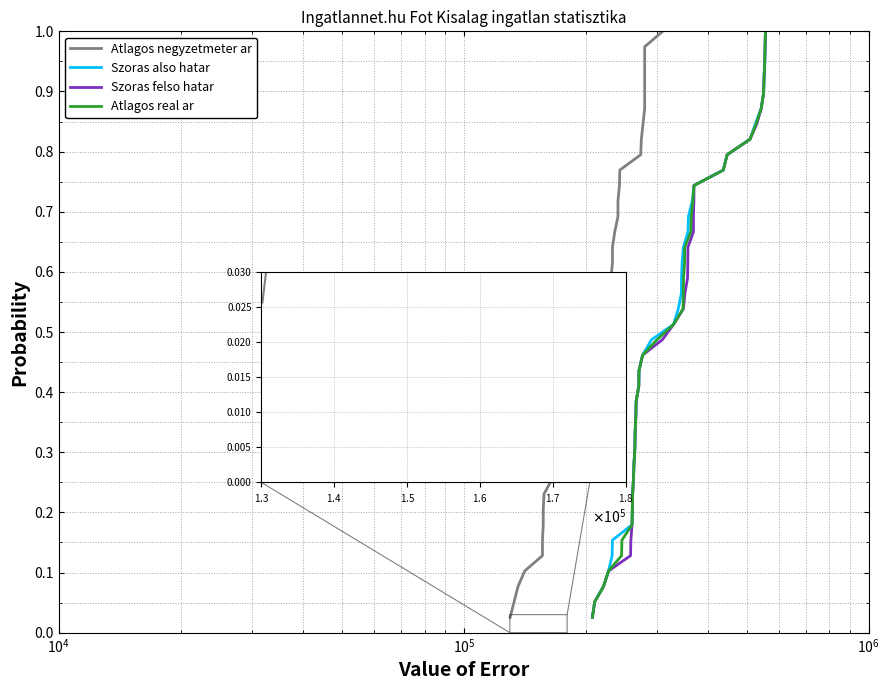

Reading left to right, extract all data points from this chart.

Atlagos negyzetmeter ar: 0.0	0.1	0.1	0.1	0.1	0.2	0.2	0.2	0.2	0.3	0.3	0.3	0.3	0.4	0.4	0.4	0.4	0.5	0.5	0.5	0.5	0.6	0.6	0.6	0.6	0.7	0.7	0.7	0.7	0.8	0.8	0.8	0.8	0.9	0.9	0.9	0.9	1.0	1.0
Szoras also hatar: 0.0	0.1	0.1	0.1	0.1	0.2	0.2	0.2	0.2	0.3	0.3	0.3	0.3	0.4	0.4	0.4	0.4	0.5	0.5	0.5	0.5	0.6	0.6	0.6	0.6	0.7	0.7	0.7	0.7	0.8	0.8	0.8	0.8	0.9	0.9	0.9	0.9	1.0	1.0
Szoras felso hatar: 0.0	0.1	0.1	0.1	0.1	0.2	0.2	0.2	0.2	0.3	0.3	0.3	0.3	0.4	0.4	0.4	0.4	0.5	0.5	0.5	0.5	0.6	0.6	0.6	0.6	0.7	0.7	0.7	0.7	0.8	0.8	0.8	0.8	0.9	0.9	0.9	0.9	1.0	1.0
Atlagos real ar: 0.0	0.1	0.1	0.1	0.1	0.2	0.2	0.2	0.2	0.3	0.3	0.3	0.3	0.4	0.4	0.4	0.4	0.5	0.5	0.5	0.5	0.6	0.6	0.6	0.6	0.7	0.7	0.7	0.7	0.8	0.8	0.8	0.8	0.9	0.9	0.9	0.9	1.0	1.0